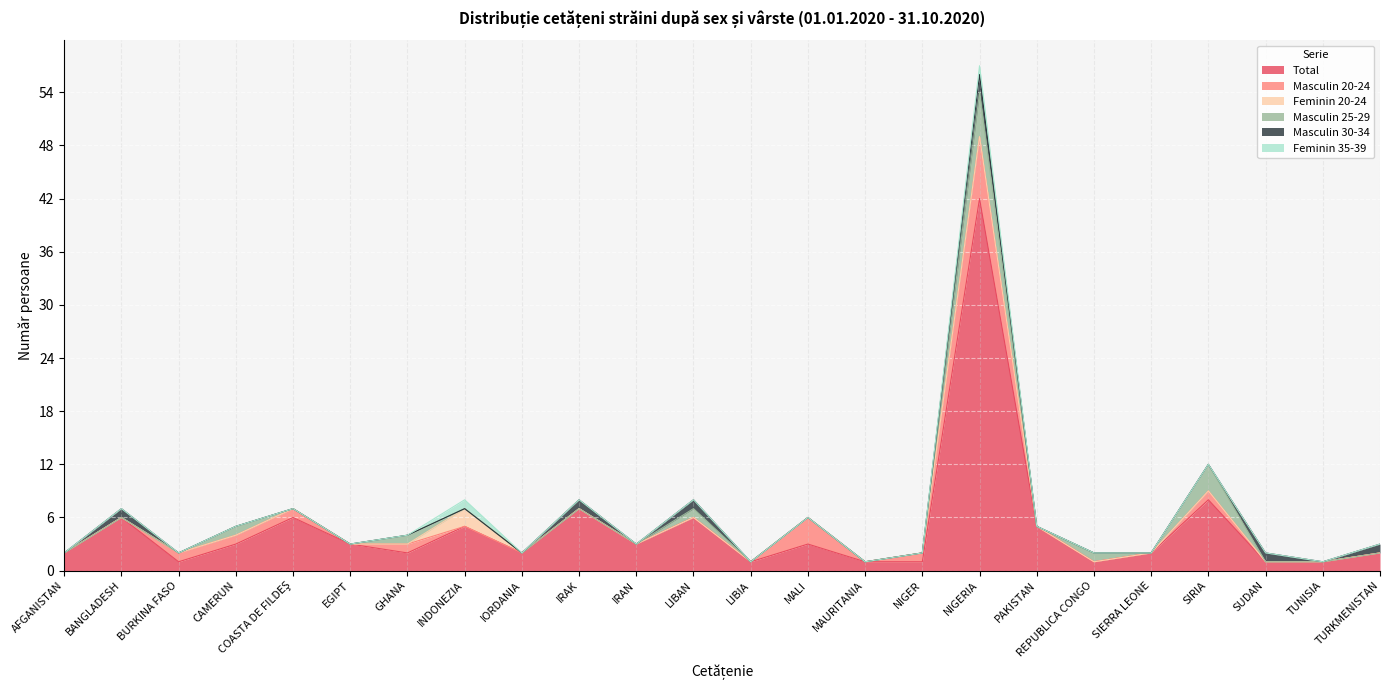

Between IORDANIA and NIGERIA, which is larger?

NIGERIA